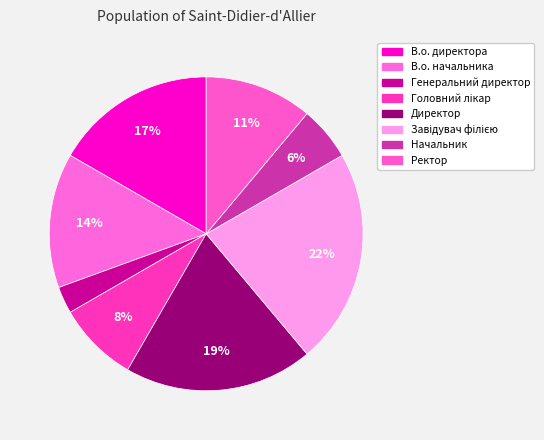

How many slices are in this pie chart?

8